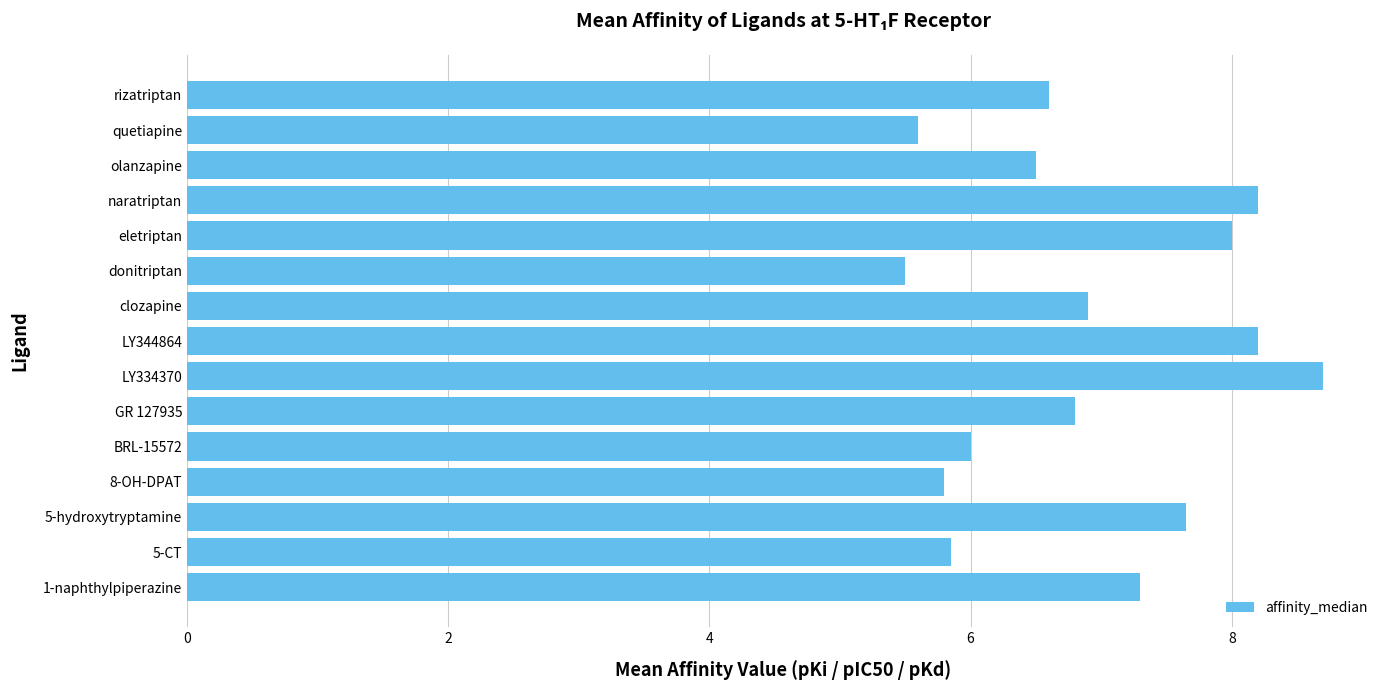

What is the sum of the values at donitriptan and quetiapine?

11.1